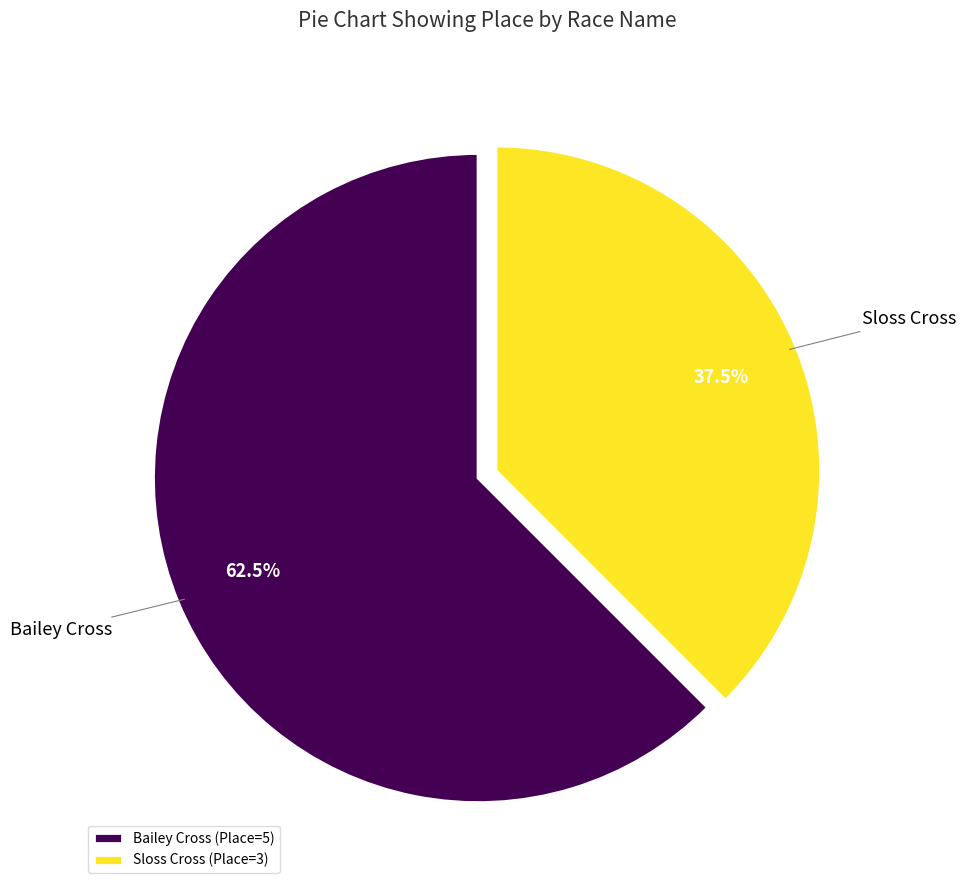

To the nearest percent, what is the average slice percentage?

50%